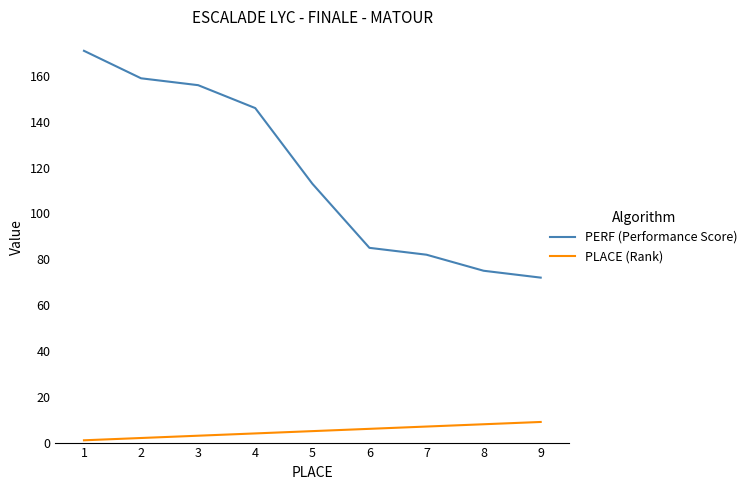

Is the value of PERF (Performance Score) at 6 greater than the value of PLACE (Rank) at 1?

Yes